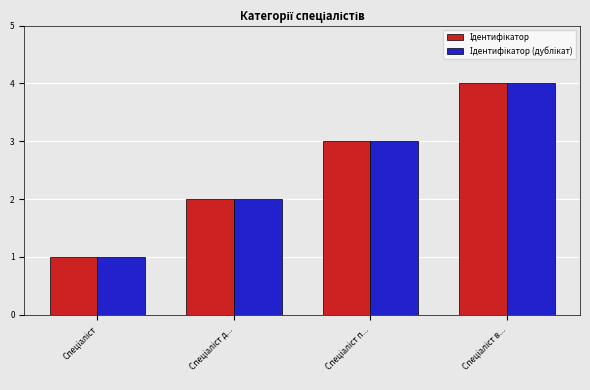

Reading right to left, list all the values displayed in this chart.

Ідентифікатор: Спеціаліст в...=4	Спеціаліст п...=3	Спеціаліст д...=2	Спеціаліст=1
Ідентифікатор (дублікат): Спеціаліст в...=4	Спеціаліст п...=3	Спеціаліст д...=2	Спеціаліст=1